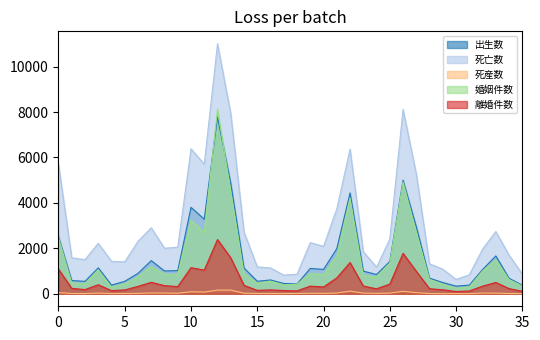

At how many categories does at least one series exceed 3820?

8